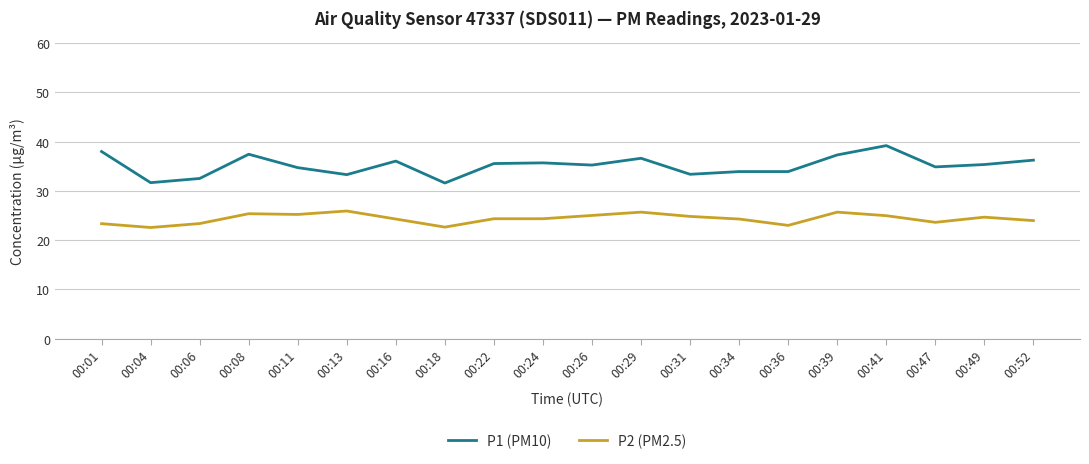

What is the smallest value displayed?

22.6